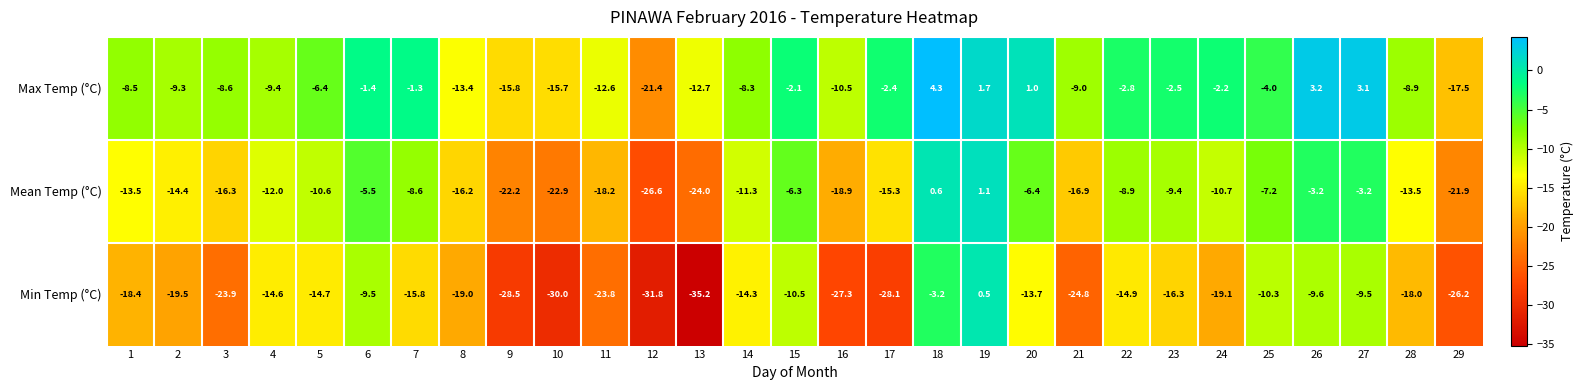

How many data points does each series have?

29